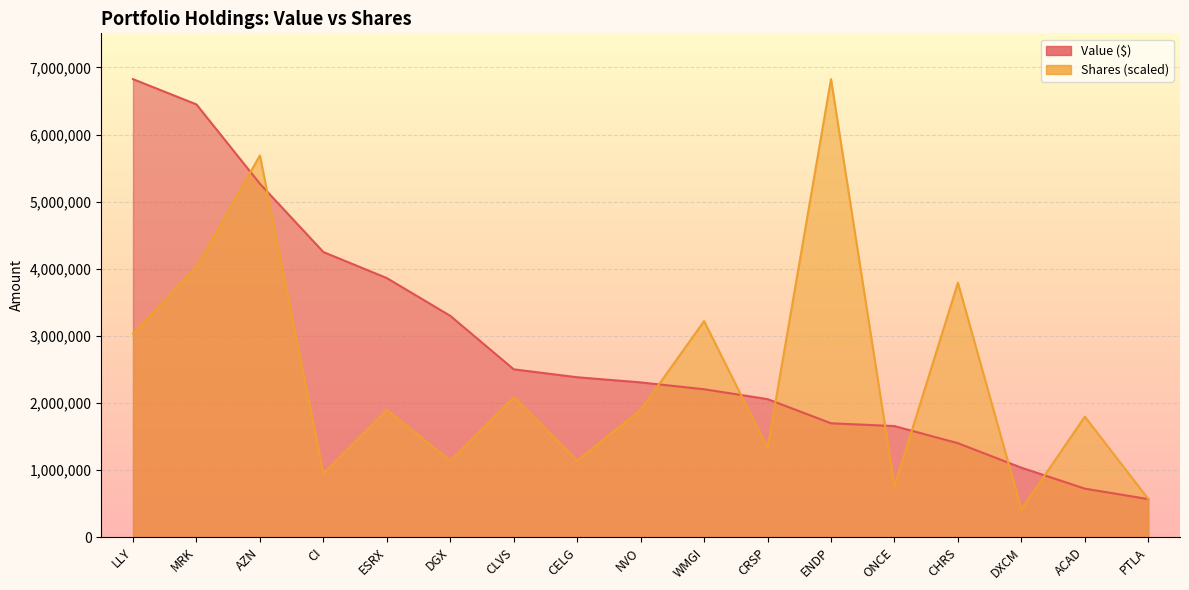

List the series in order of their overall mean, lowest first.

Shares or principal amount, Value